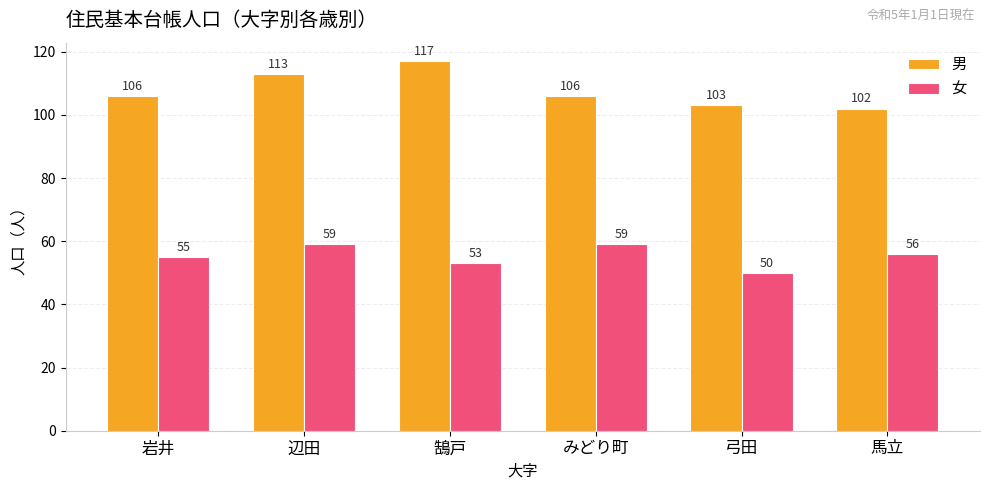

What position from the left is 鵠戸?

3